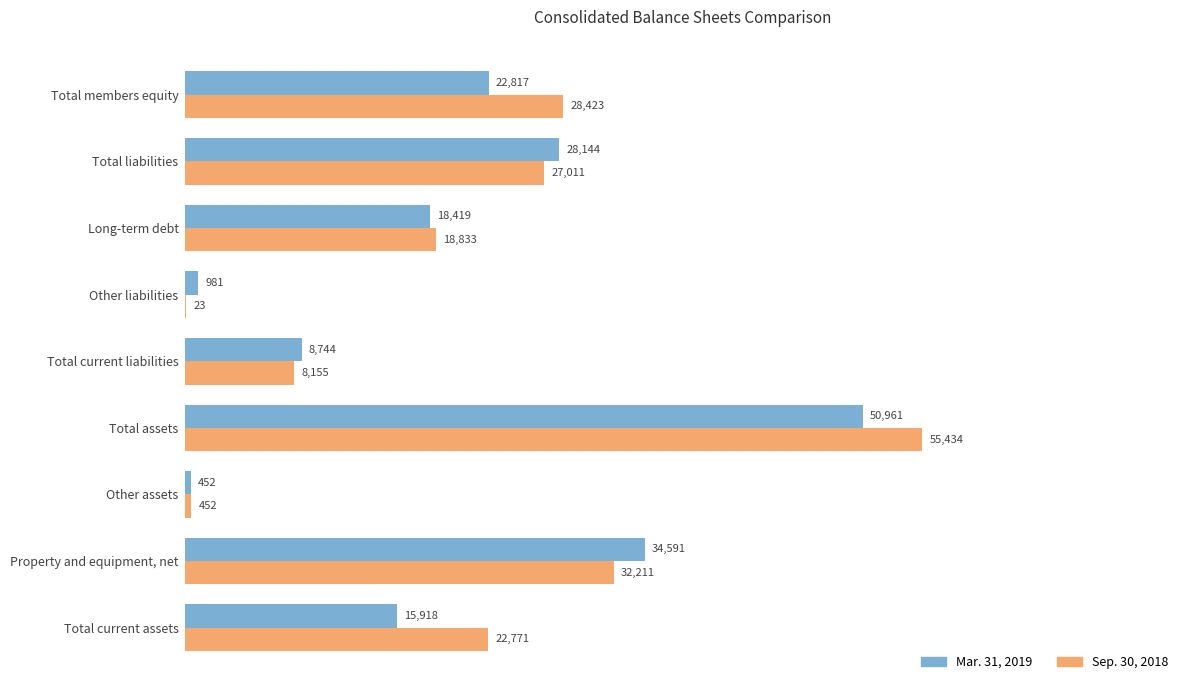

Between Total assets and Total liabilities, which series saw the biggest shift?

Sep. 30, 2018